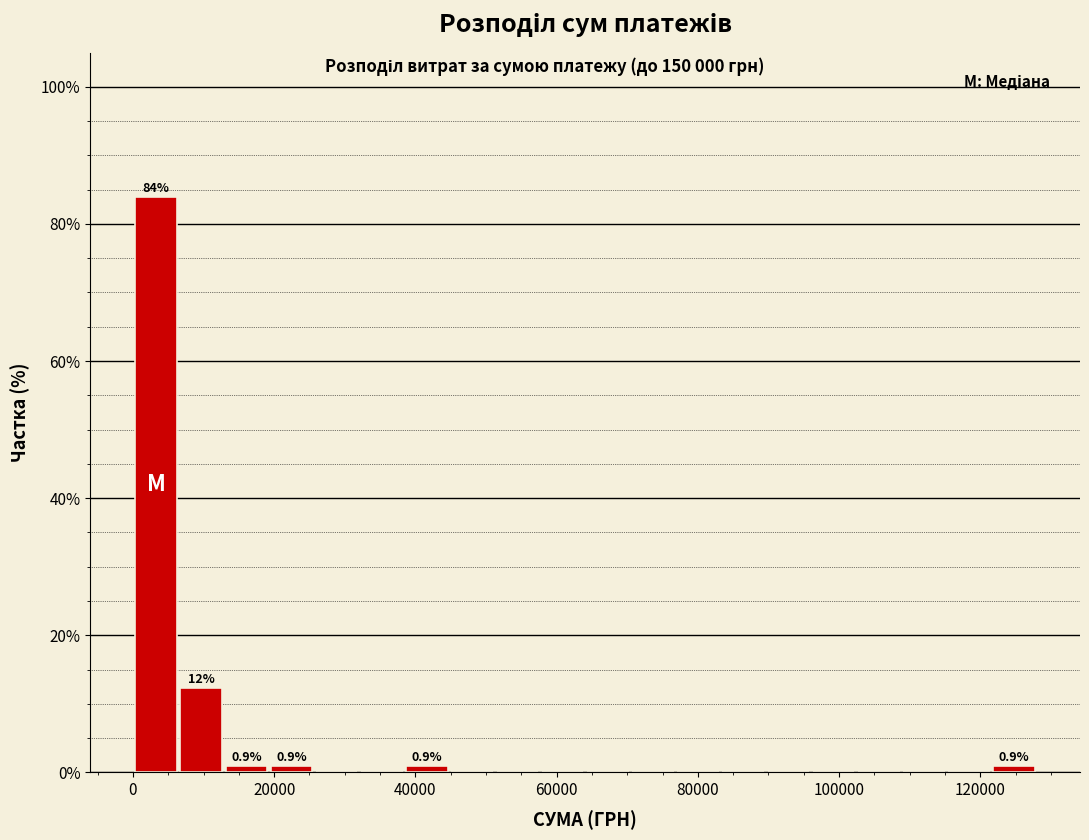

Around what value on the x-axis is the tallest bar? Give the approximate position of its centre, as read against the axis.

4000